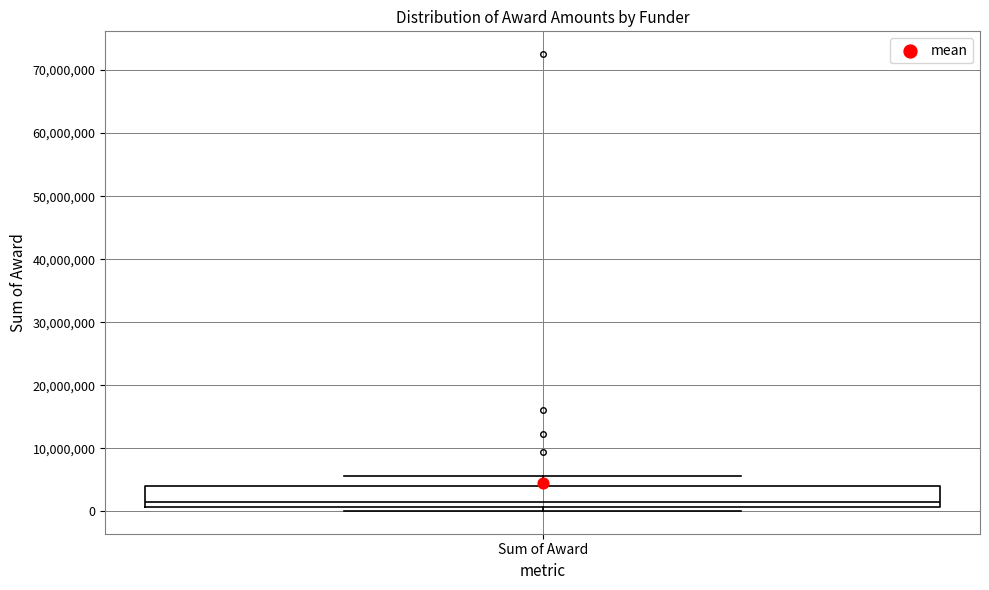

Where does the upper whisker of the box for Sum of Award end on the y-axis? The values are not printed on the chart, so give them approximately, as read against the axis.

6000000